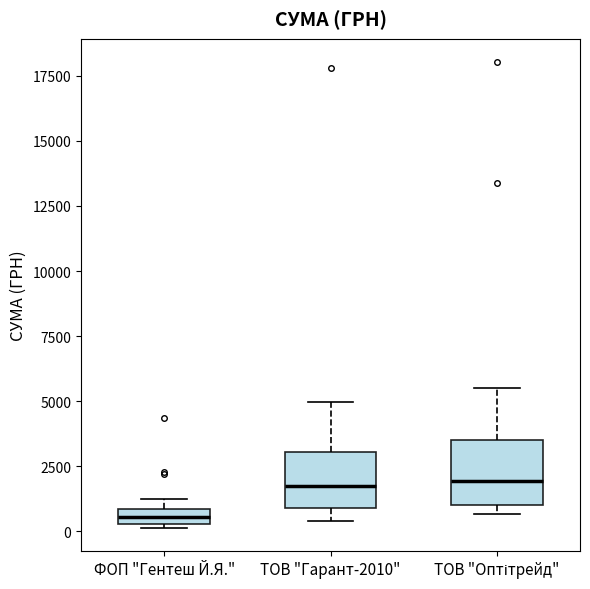

Where is the lower edge of the box for ФОП "Гентеш Й.Я." on the y-axis? The values are not printed on the chart, so give them approximately, as read against the axis.

500